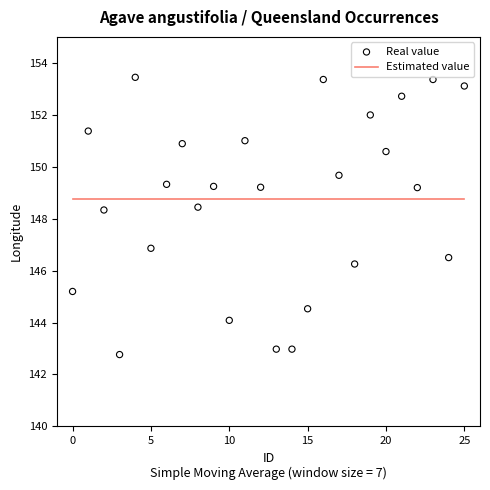

What is the range of Y values (max minus min)?

10.7